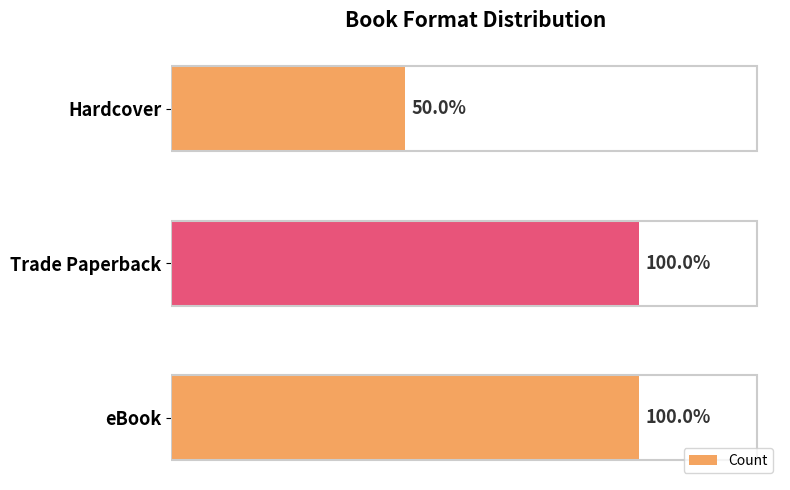

List the labels in order of value, largest first.

eBook, Trade Paperback, Hardcover